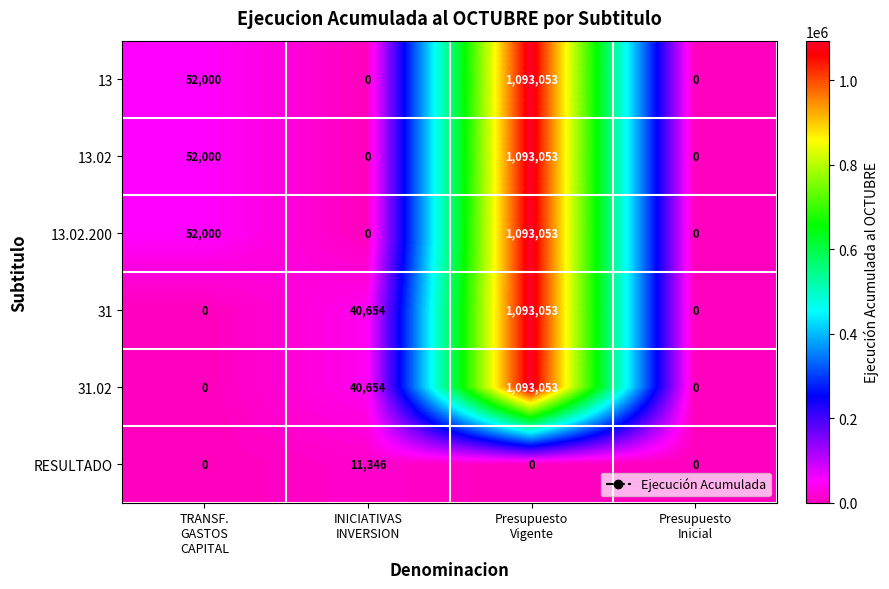

Count the number of categories in the chart.

4